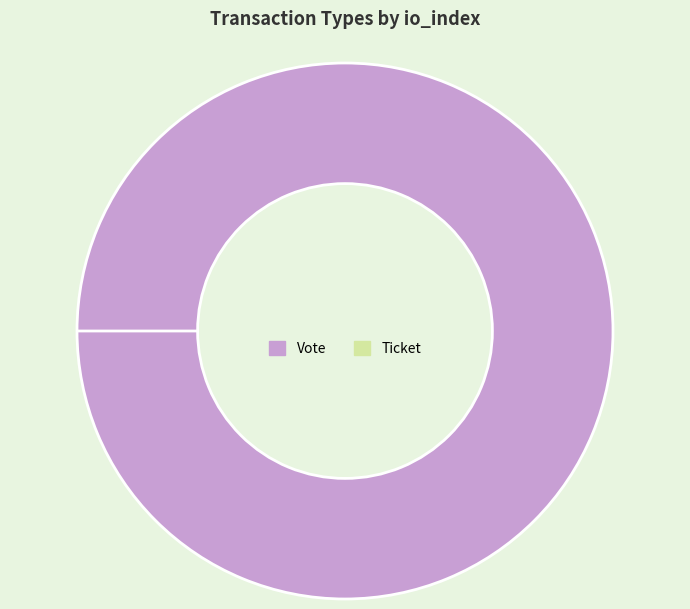

How many segments does this pie chart have?

2